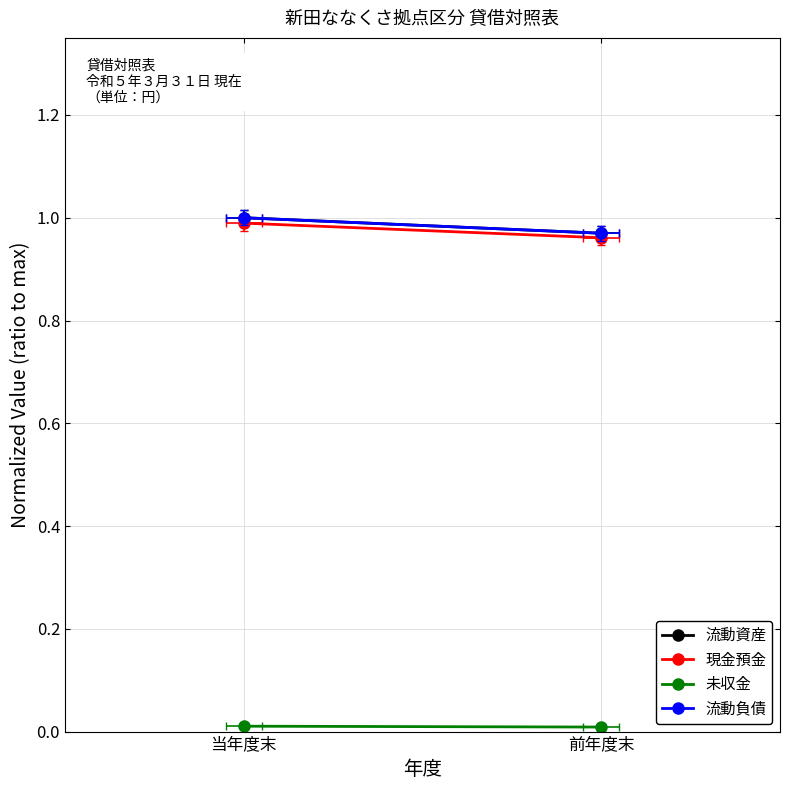

At which category is the sum across all series the highest?

当年度末